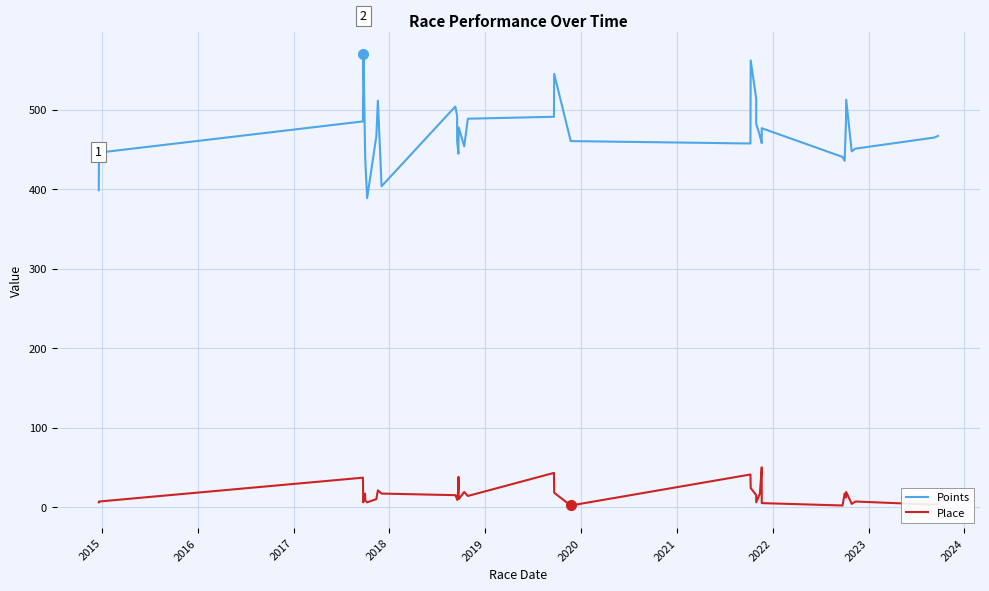

At how many categories does at least one series exceed 139?

37